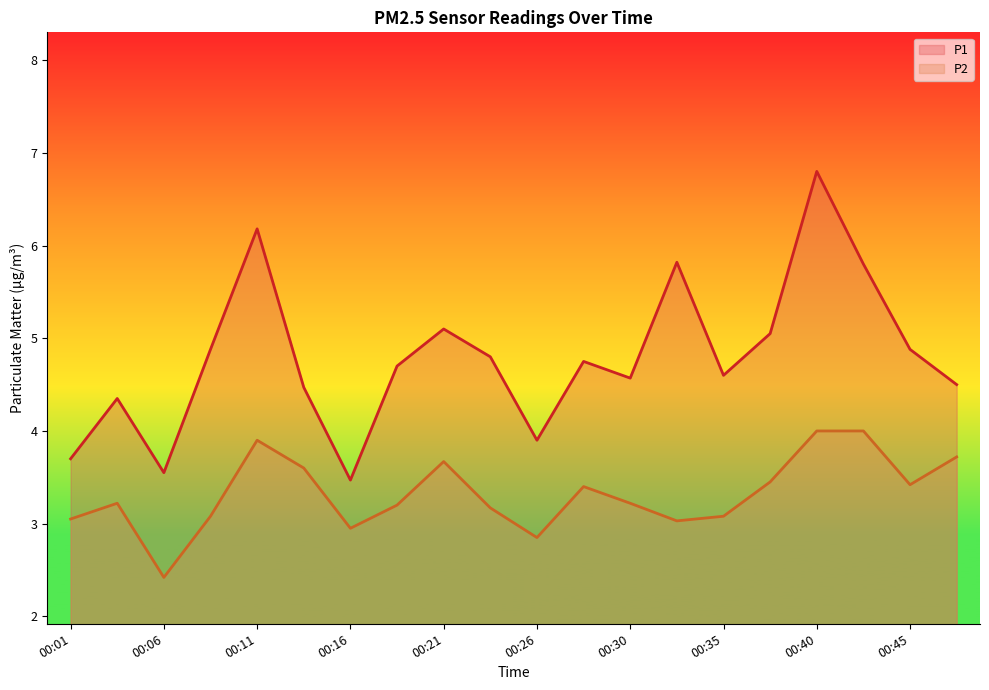

The value of P2 at 00:38 is 3.5. True or false?

True